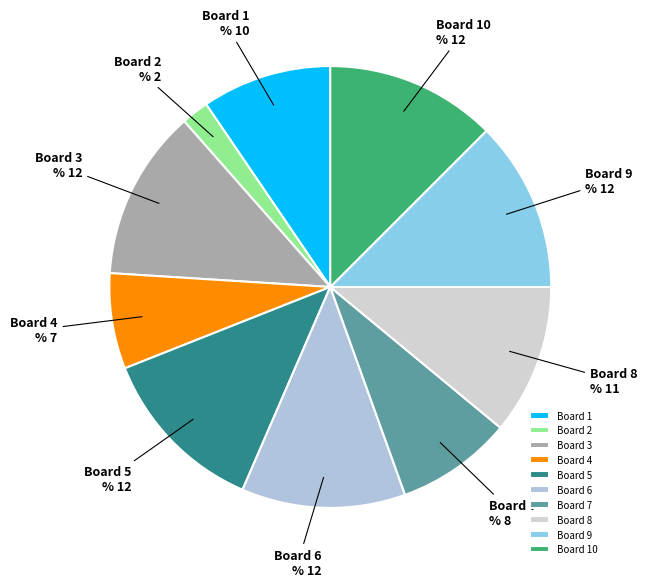

Combined, what portion of the pie is 3 and 7?

21.0%